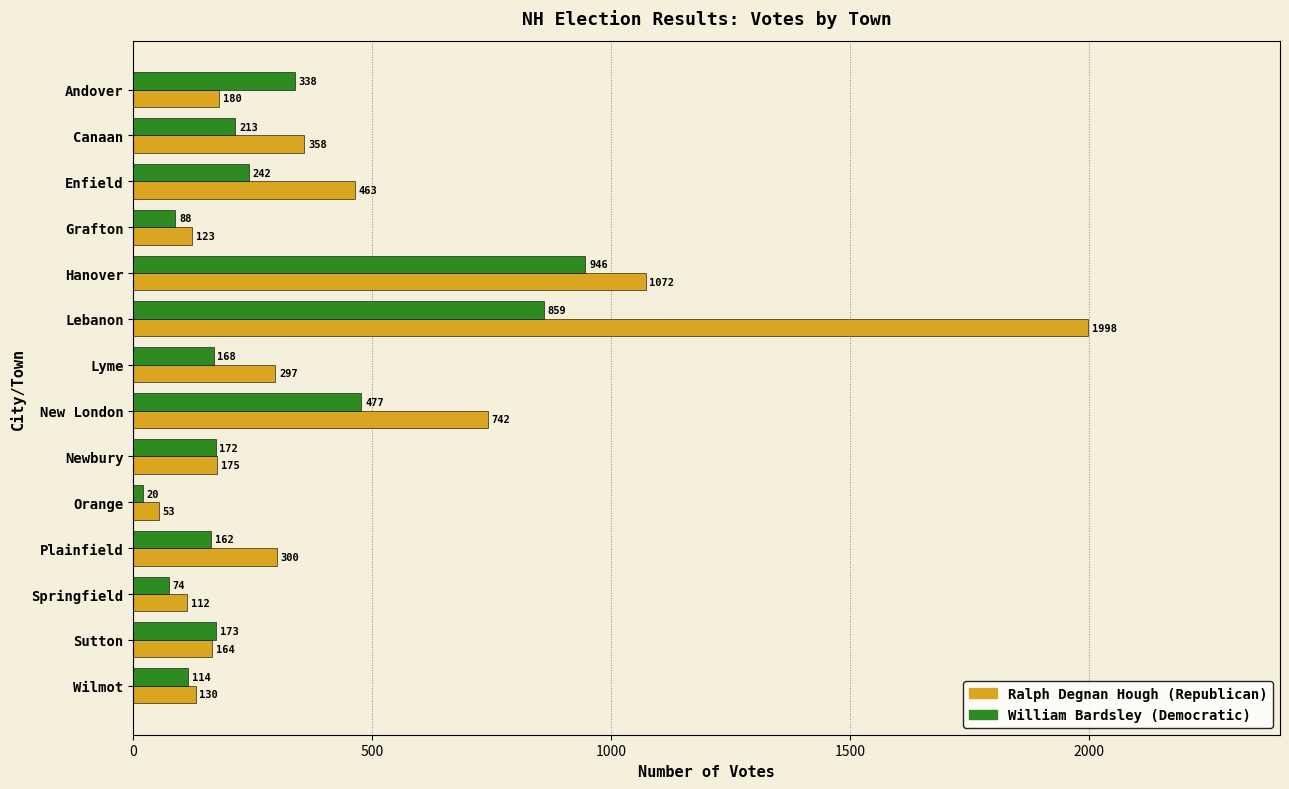

What value does the William Bardsley (Democratic) series have at Springfield, to the nearest 50?

50